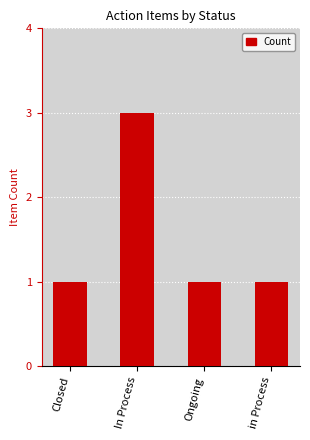

Is it true that the value at In Process is 1?

False